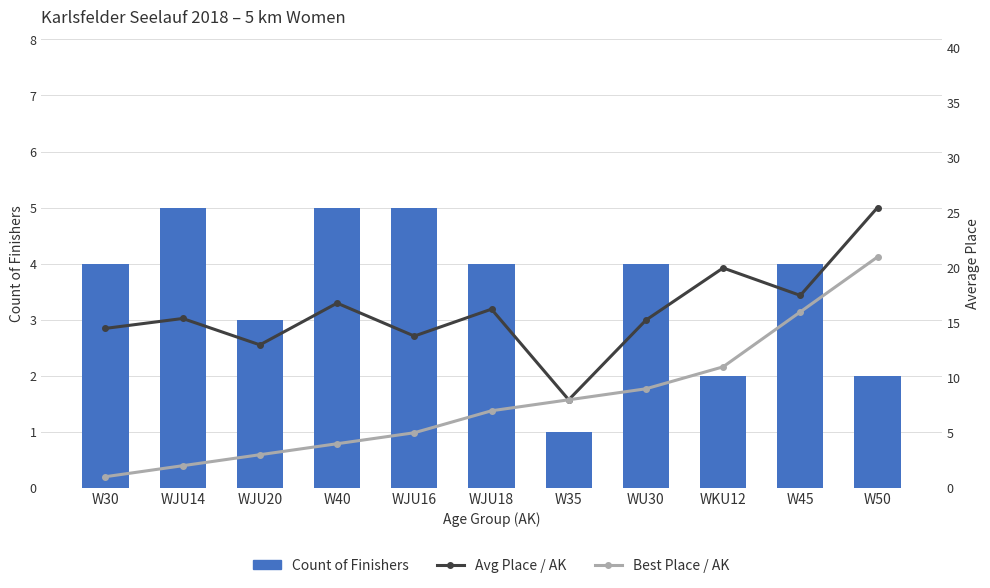

How many data points does each series have?

11